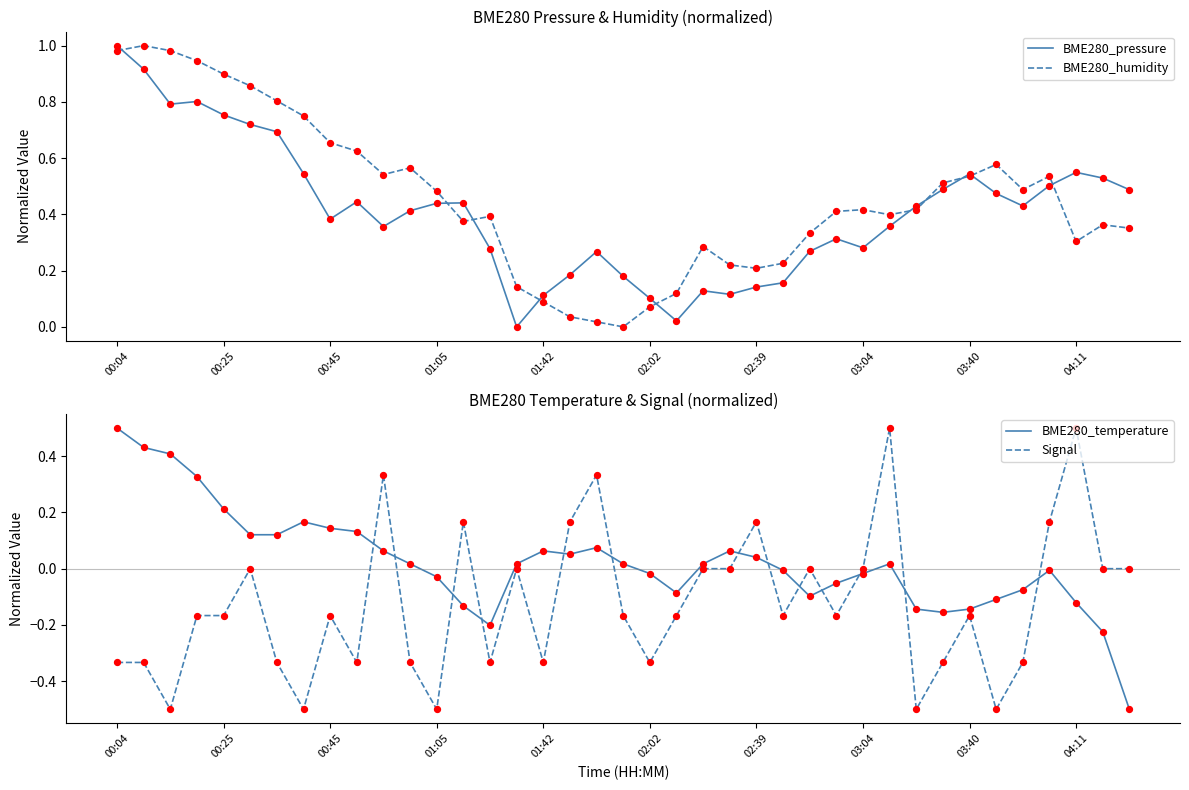

Which series contains the highest Y value?

BME280_pressure